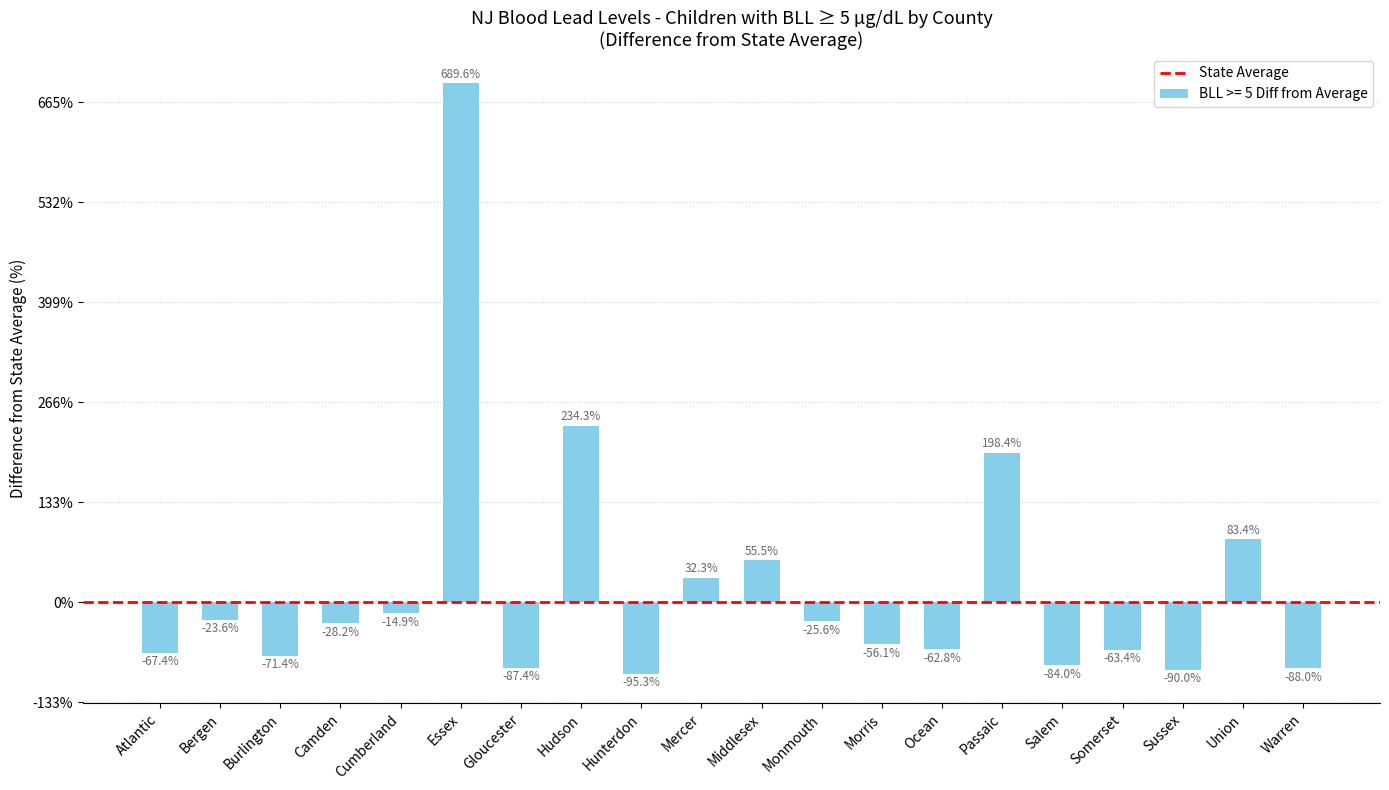

What is the sum of the values at Ocean and Warren?

-226.9